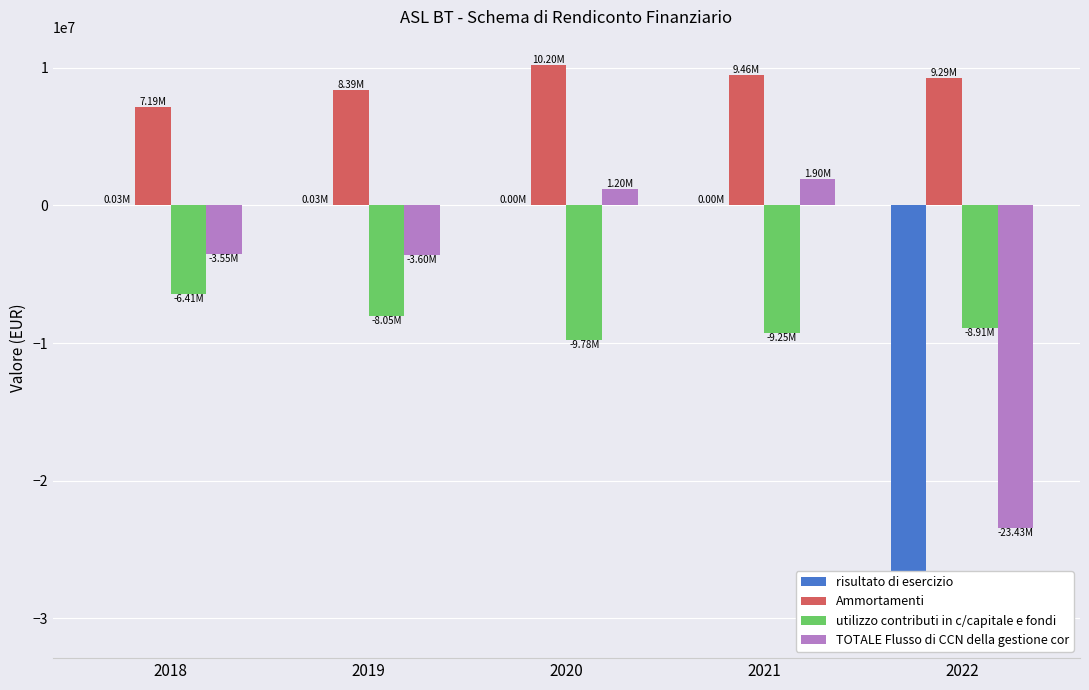

What is the difference between the maximum and minimum values in the TOTALE Flusso di CCN della gestione cor series?

25333790.4